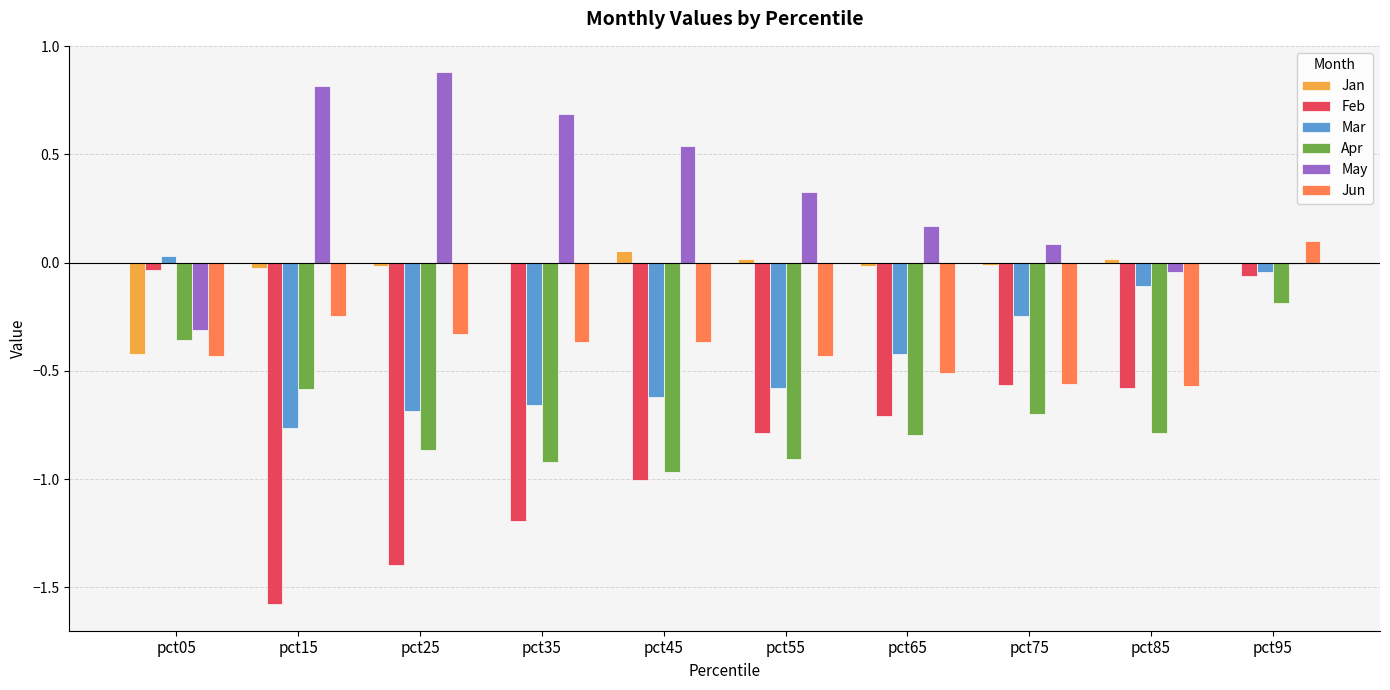

What is the spread (max minus min) of values at pct55?

1.2